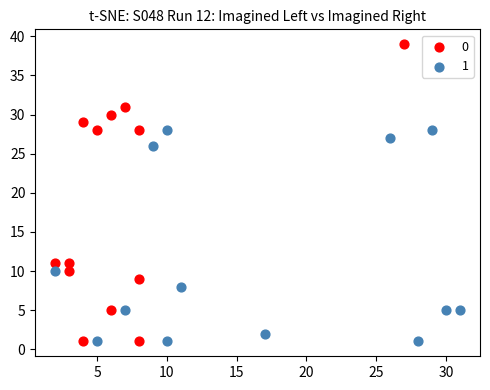

Which series reaches the maximum Y coordinate?

0